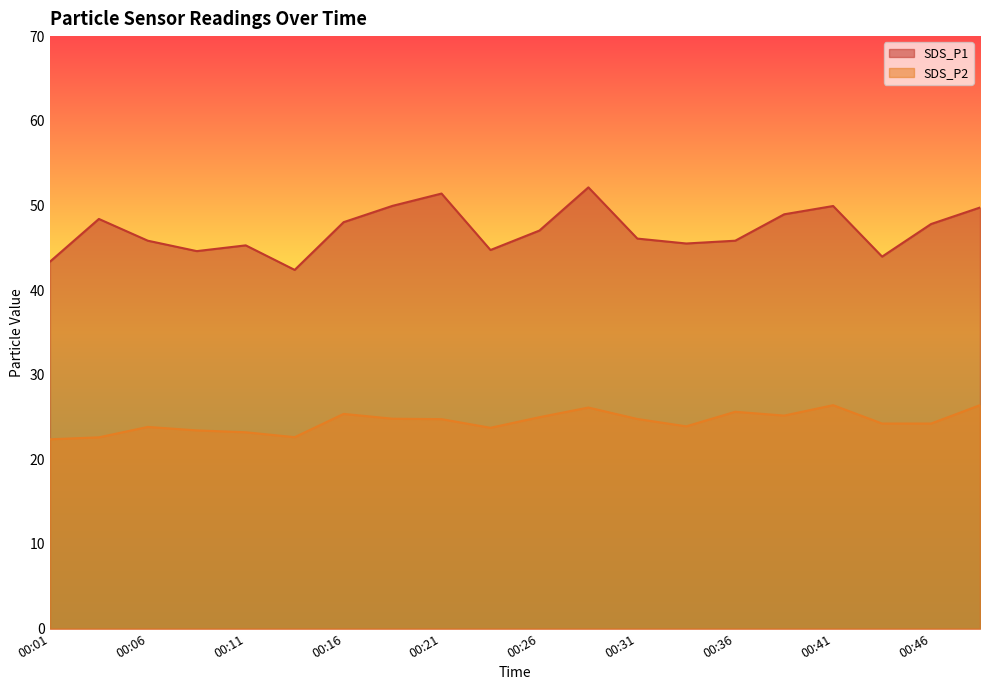

True or false: SDS_P1 has more than 0 points higher than both neighbors.

True